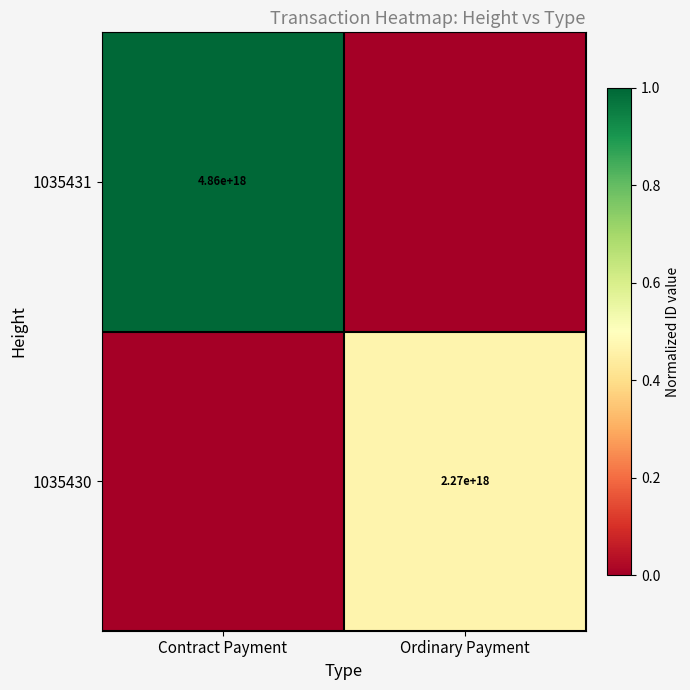

Which label corresponds to the largest value in the chart?

Contract Payment